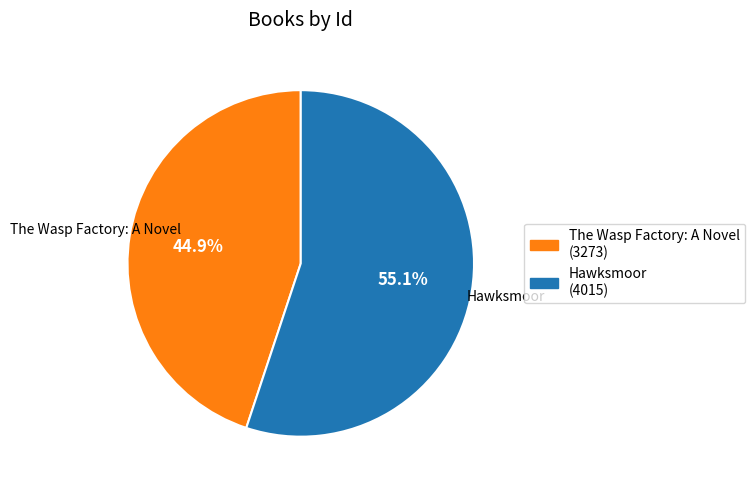

True or false: Hawksmoor accounts for 55% of the total.

True